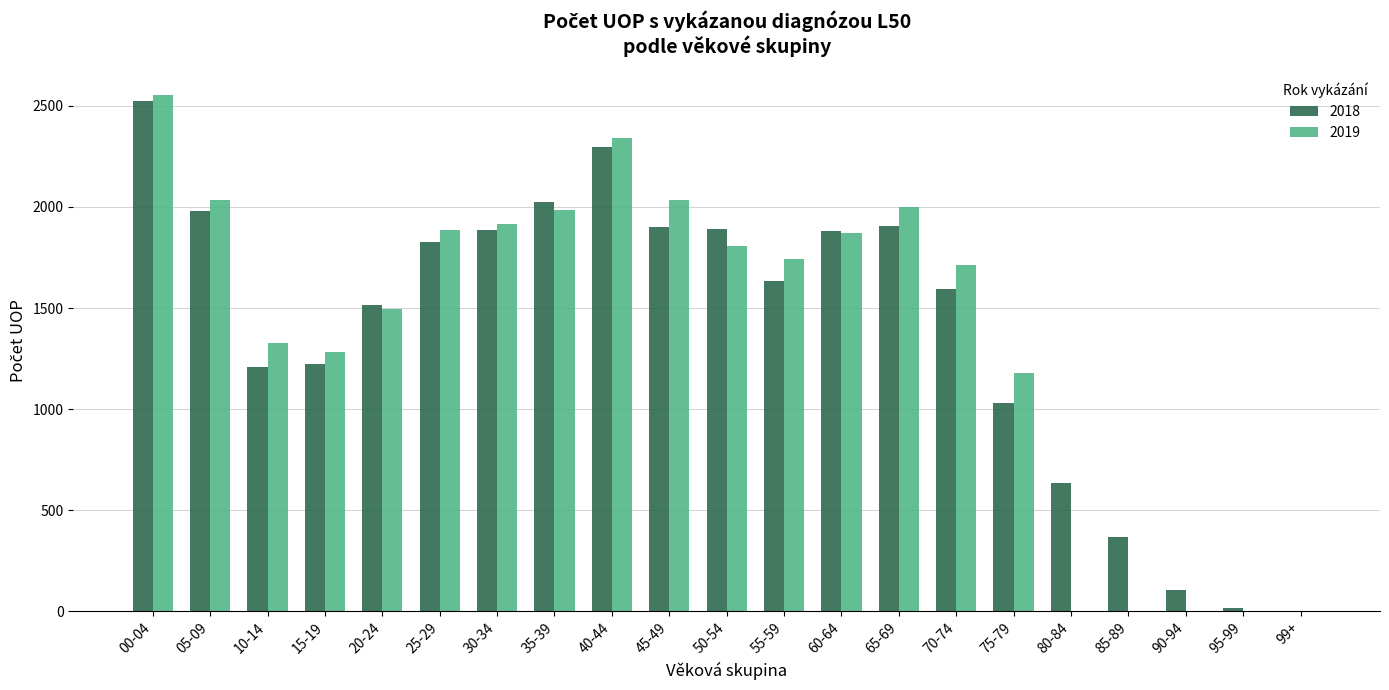

At which category is the sum across all series the highest?

00-04